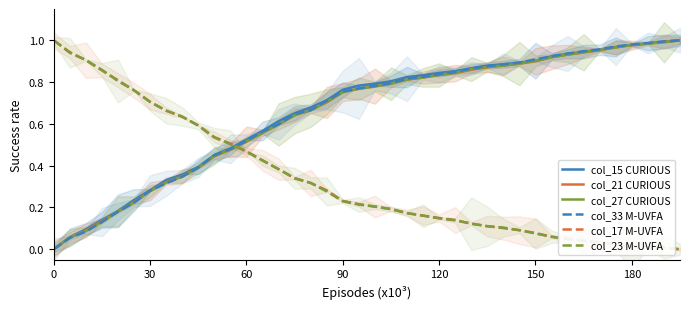

How many data points does each series have?

40